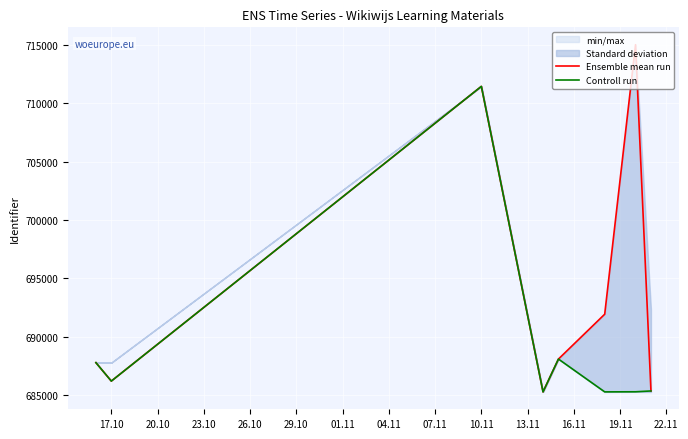

What is the average value of the Ensemble mean run series?

693892